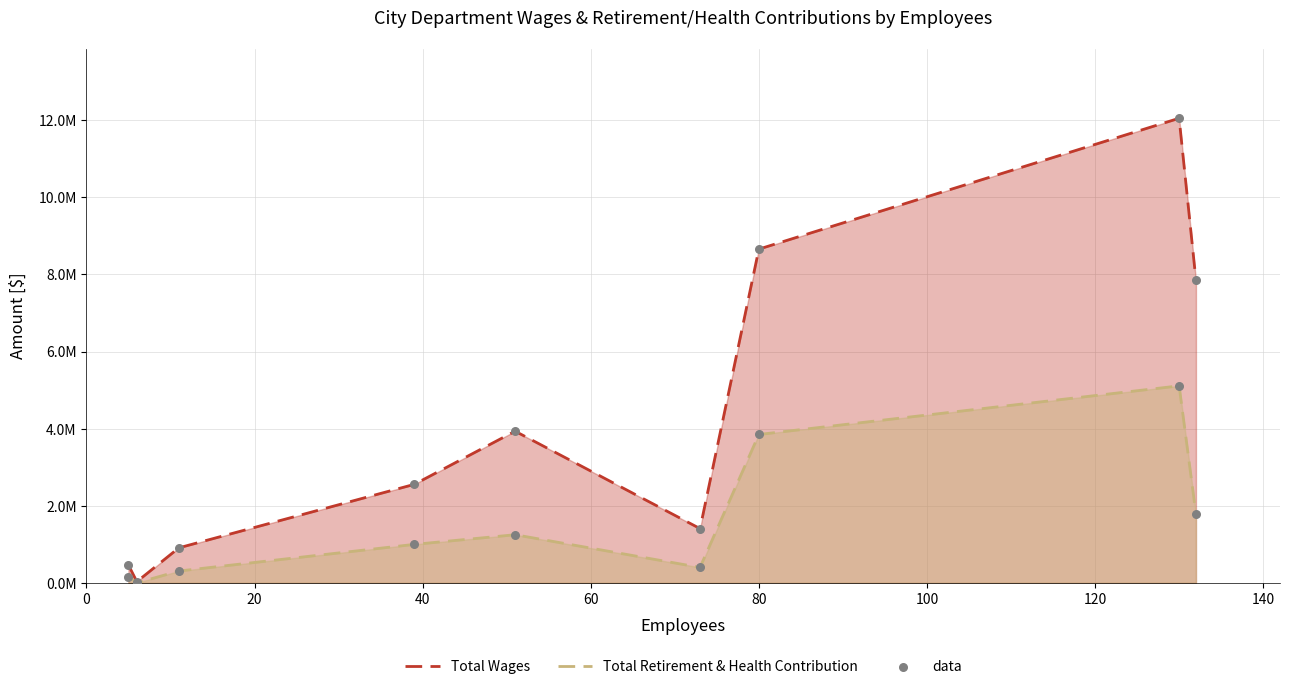

What are all the series names shown in the legend?

Total Wages, Total Retirement & Health Contribution, data